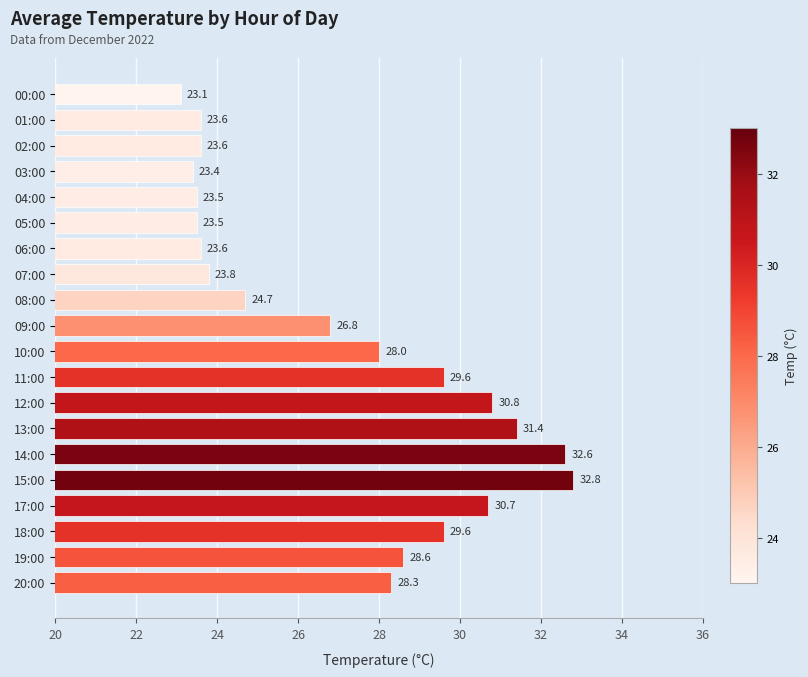

Is it true that the value at 10:00 is 28.0?

True